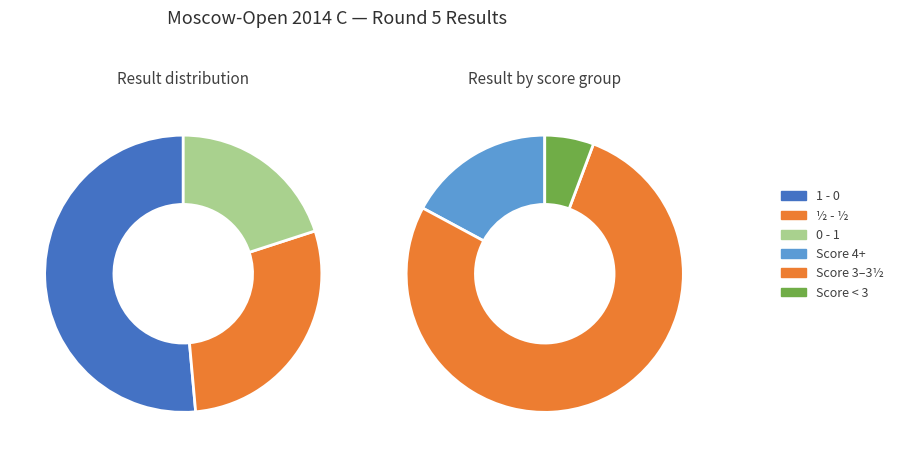

To the nearest percent, what is the combined percentage of ½ - ½ and 0 - 1?

49%